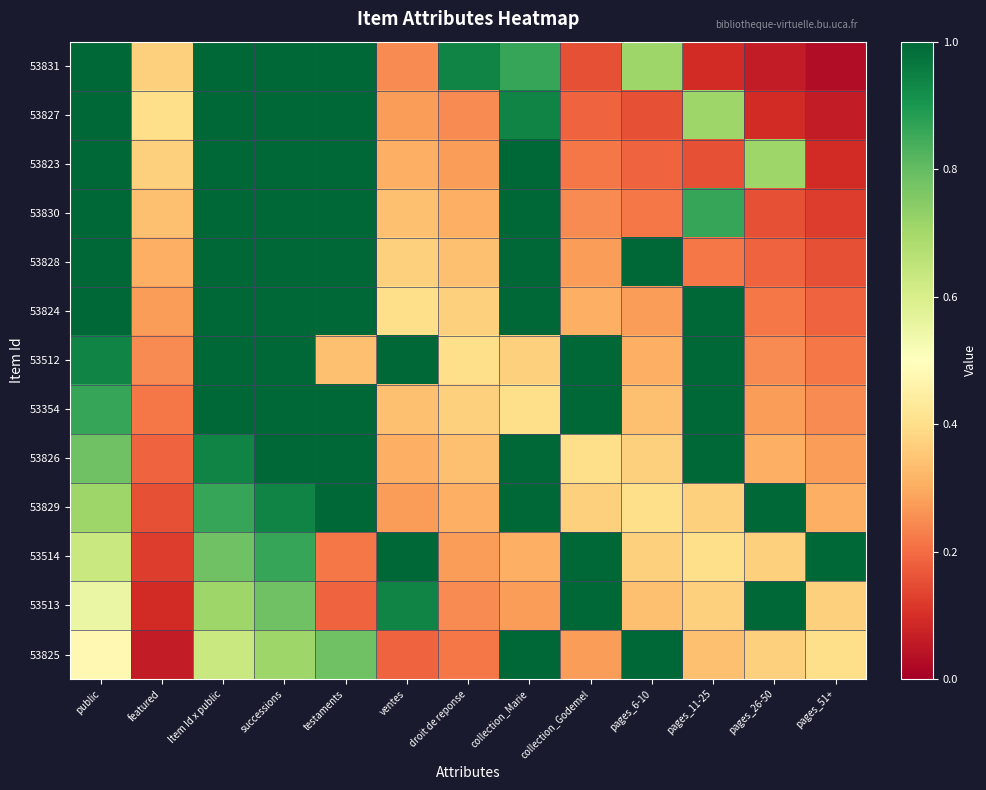

What is the maximum value shown in the chart?

1.4